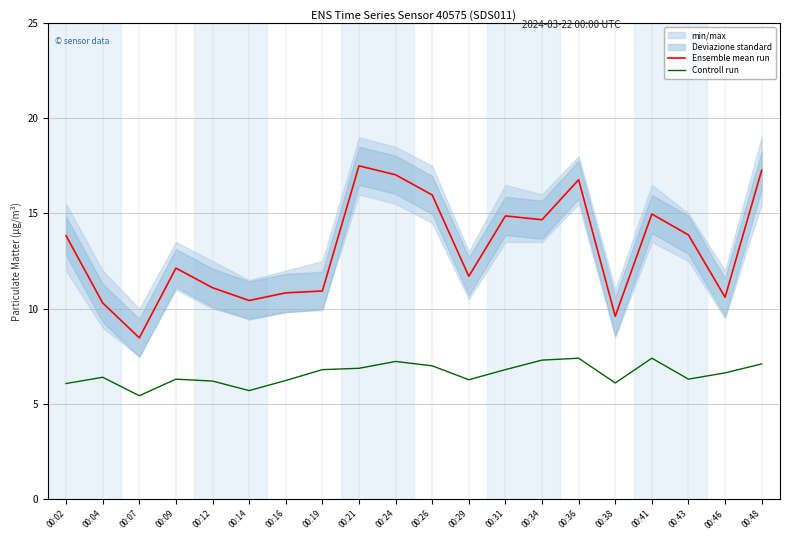

How many interior local valleys does the Controll run series have?

5